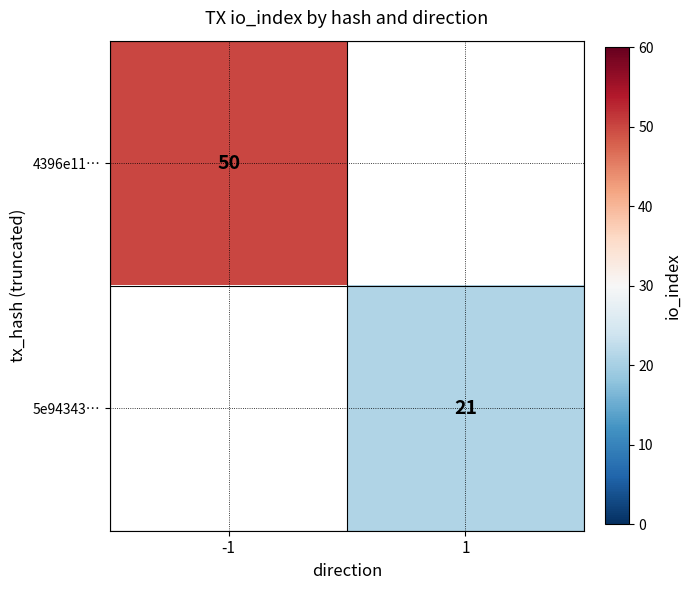

The 5e94343… series shows 21 at 1. True or false?

True